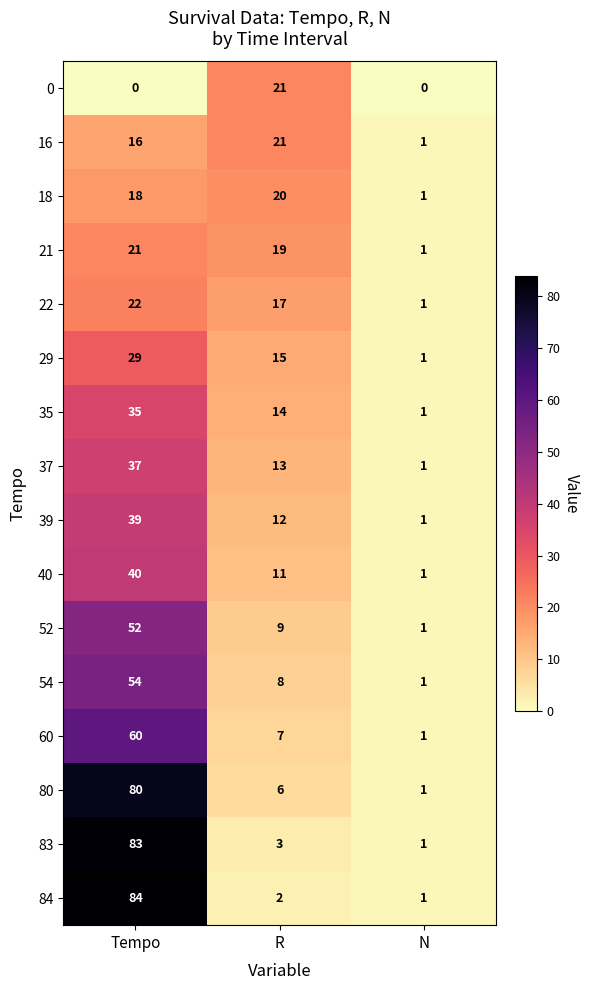

What is the sum of the 40 values at N and Tempo?

41